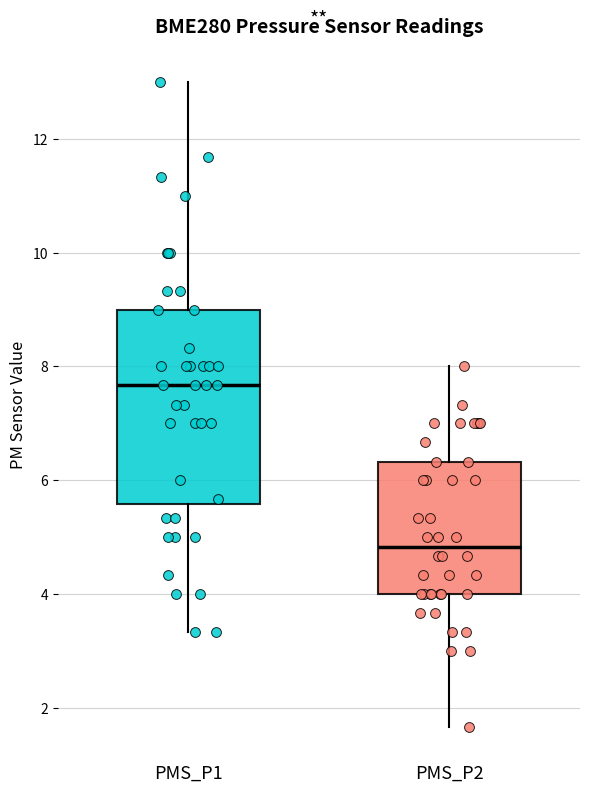

Where does the lower whisker of the box for PMS_P1 end on the y-axis? The values are not printed on the chart, so give them approximately, as read against the axis.

3.4